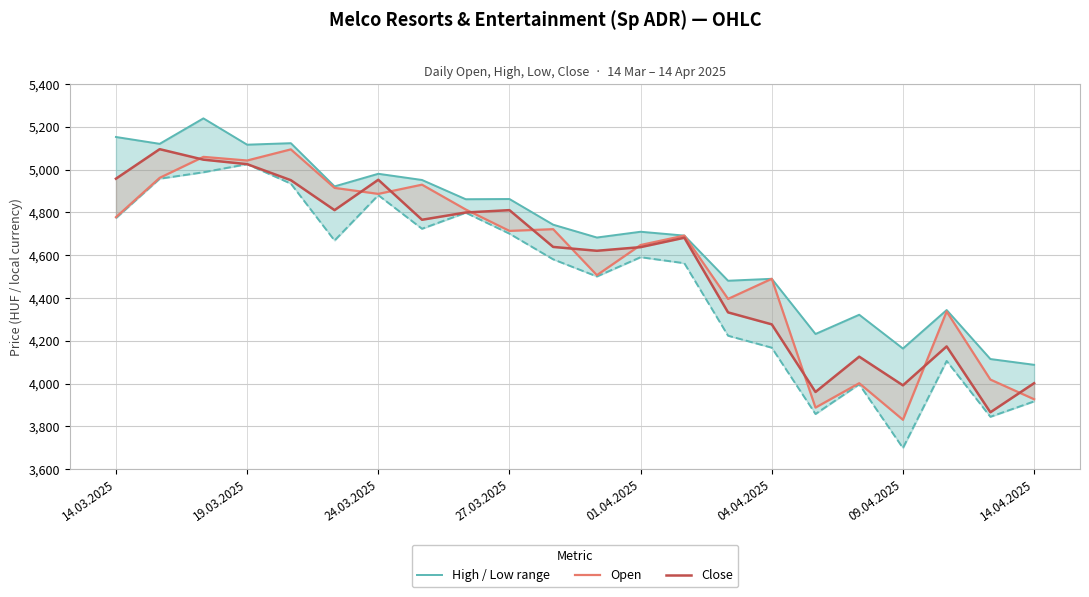

Reading right to left, list all the values displayed in this chart.

High / Low range: 4088	4115	4344	4164	4322	4232	4490	4481	4692	4710	4683	4743	4863	4862	4952	4981	4922	5124	5117	5240	5121	5153
Open: 3927	4019	4337	3831	4002	3888	4490	4396	4692	4648	4507	4722	4714	4814	4930	4887	4915	5095	5043	5060	4962	4778
Close: 4002	3866	4174	3992	4126	3961	4277	4333	4682	4638	4621	4639	4811	4800	4766	4953	4811	4951	5026	5047	5096	4958